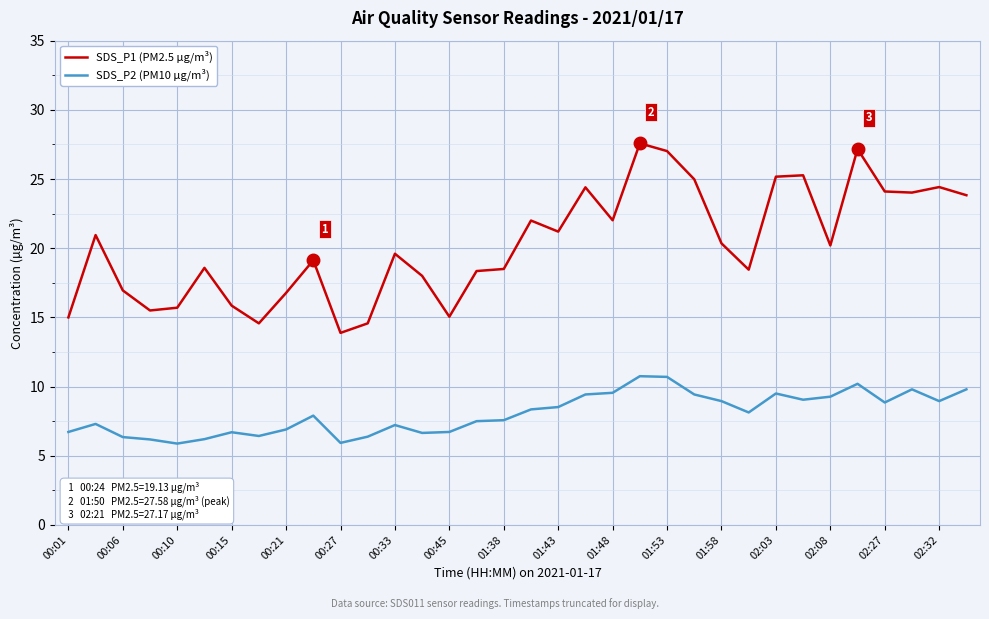

Which series has the largest range (max minus min)?

SDS_P1 (PM2.5 µg/m³)